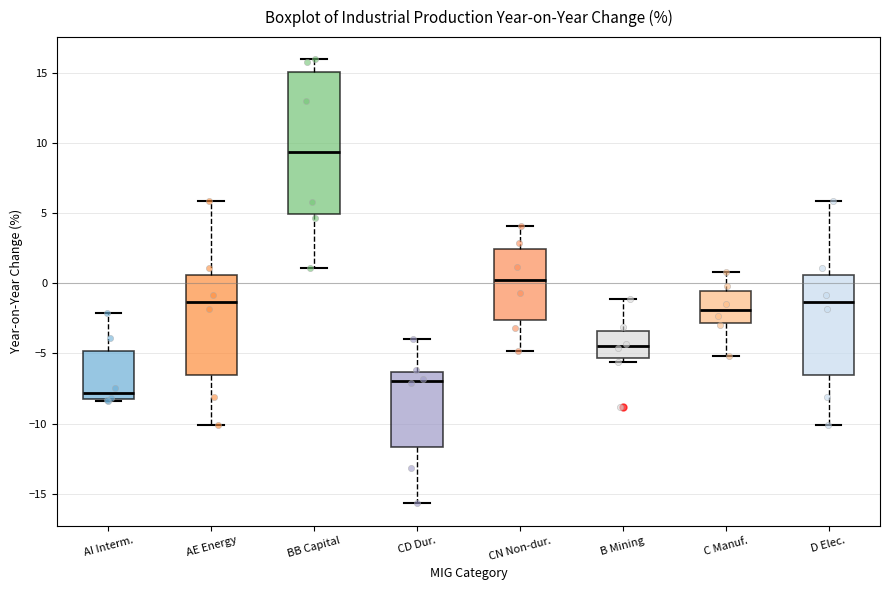

Reading left to right, read every box against the y-axis: the position of its median line, the range the box covers, and the ends of its whiskers. The values are not printed on the chart, so give them approximately, as read against the axis.

AI Interm.: median -8.0, box -8.5 to -5.0, whiskers -8.5 to -2.0
AE Energy: median -1.5, box -6.5 to 0.5, whiskers -10.0 to 6.0
BB Capital: median 9.5, box 5.0 to 15.0, whiskers 1.0 to 16.0
CD Dur.: median -7.0, box -11.5 to -6.5, whiskers -15.5 to -4.0
CN Non-dur.: median 0.5, box -2.5 to 2.5, whiskers -5.0 to 4.0
B Mining: median -4.5, box -5.5 to -3.5, whiskers -5.5 (just below the box's lower edge) to -1.0
C Manuf.: median -2.0, box -3.0 to -0.5, whiskers -5.0 to 1.0
D Elec.: median -1.5, box -6.5 to 0.5, whiskers -10.0 to 6.0